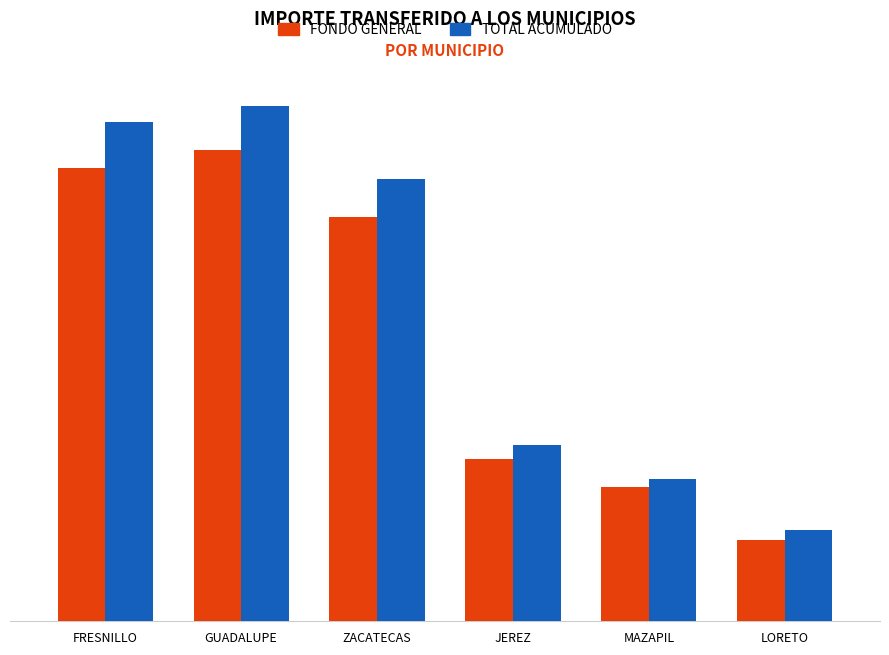

Which series has the largest range (max minus min)?

TOTAL ACUMULADO